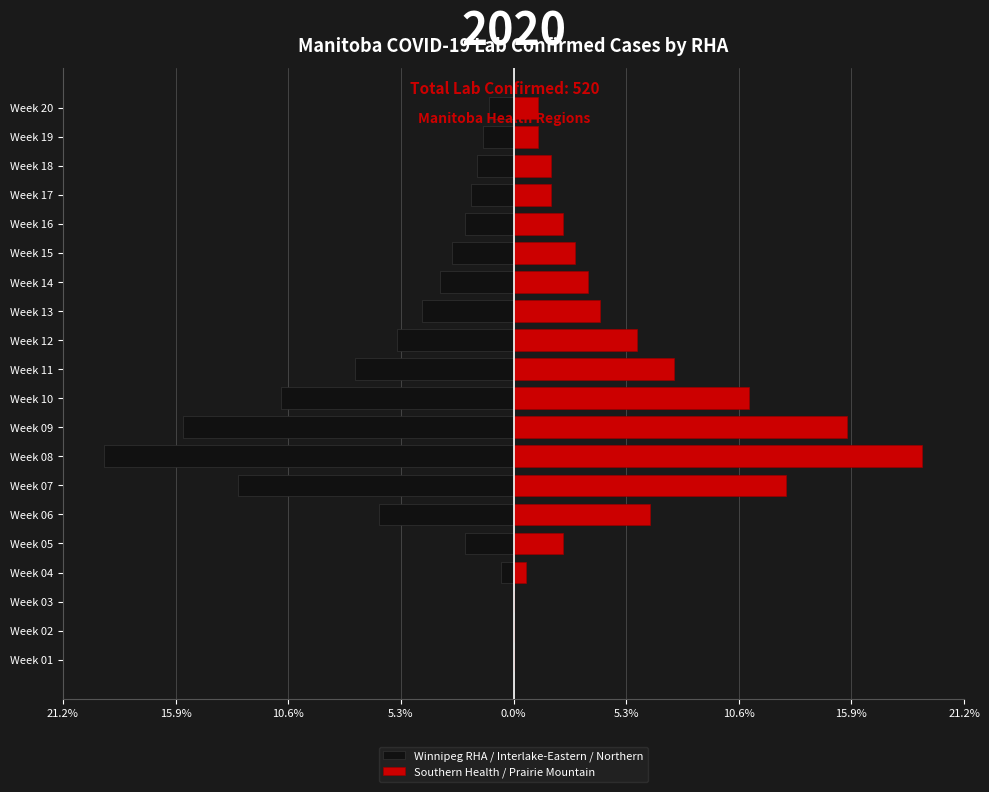

What is the average value of the Southern Health / Prairie Mountain series?

5.0